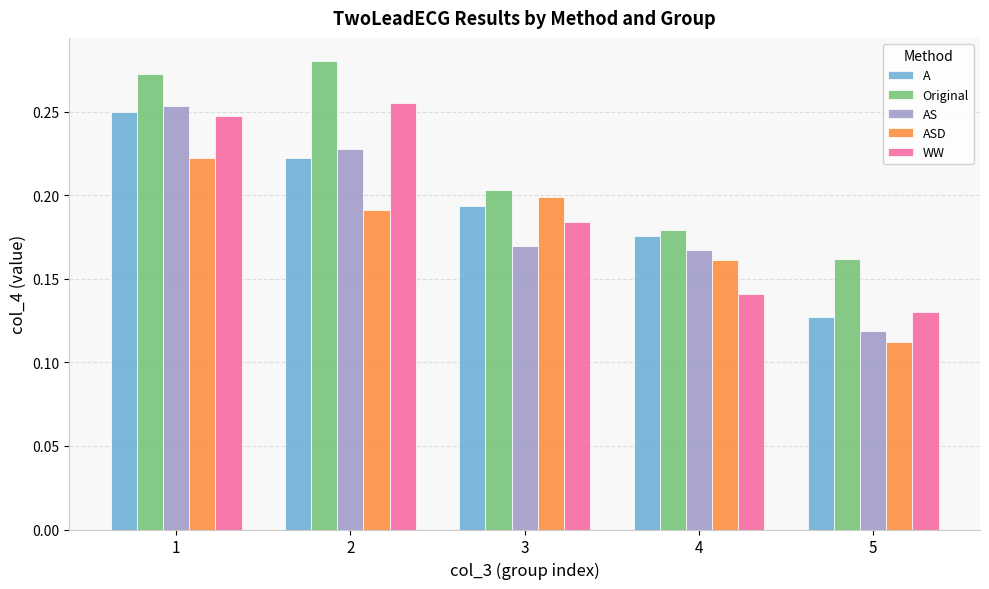

Where is Original nearest to the value 0?

5